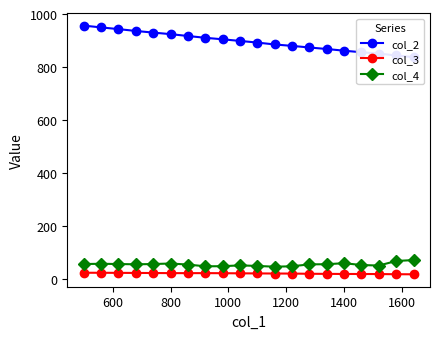

What is the highest value of the col_4 series?

71.0